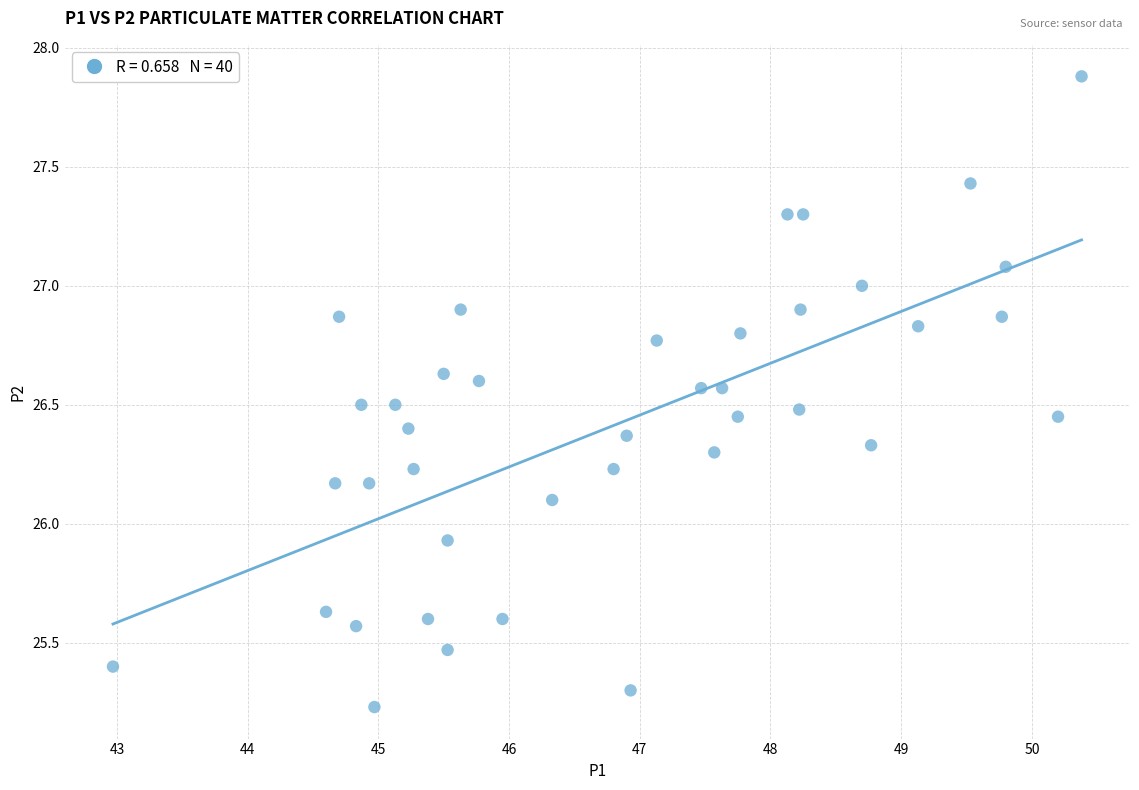

What is the range of X values (max minus min)?

7.4